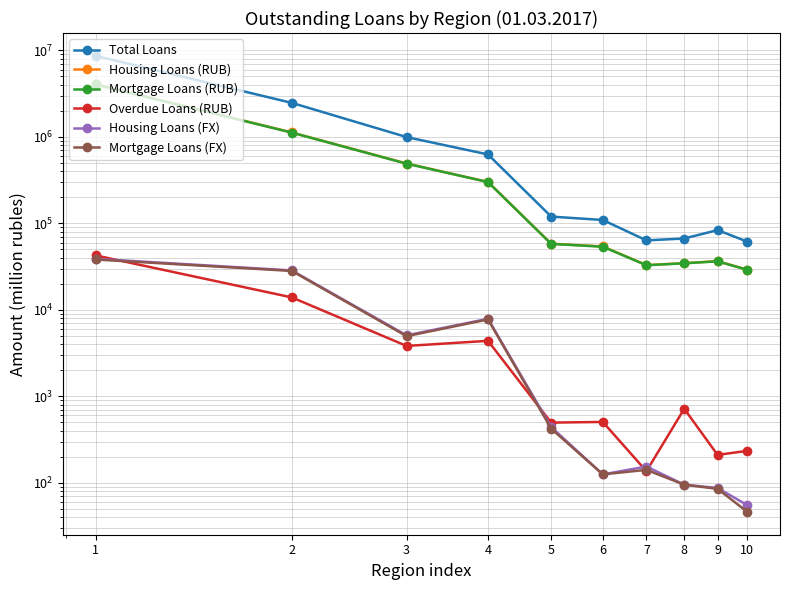

At which label does Mortgage Loans (RUB) first exceed 57900?

1